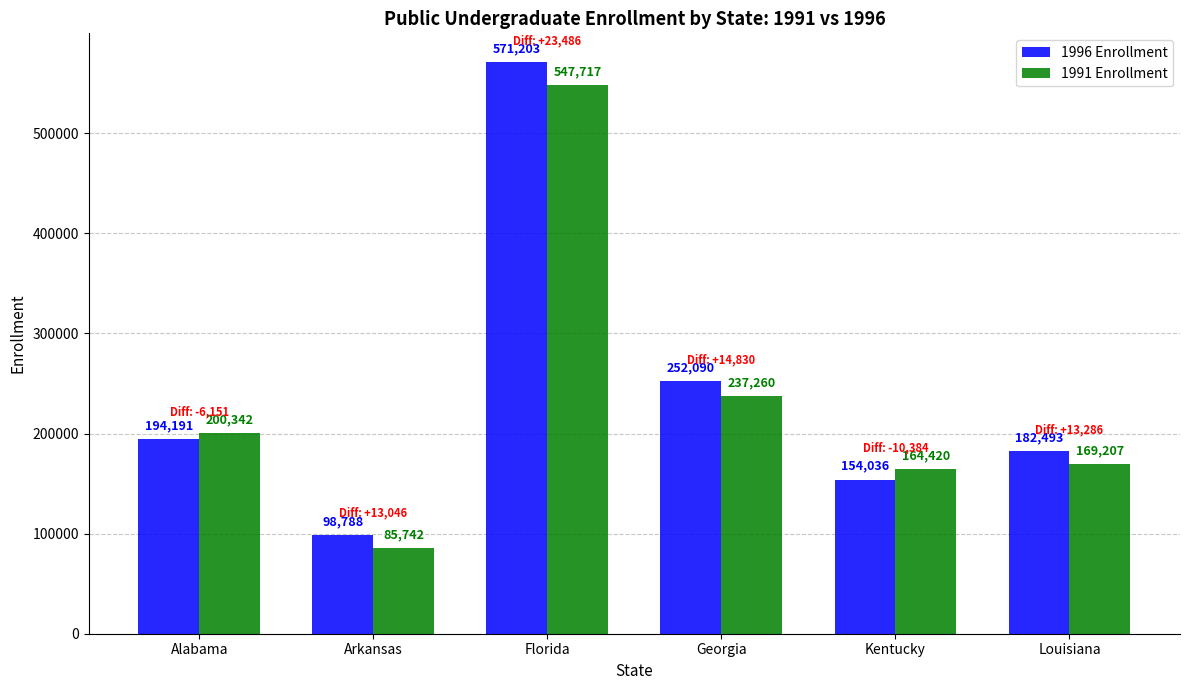

What is the difference between the highest and lowest values at Florida?

23486